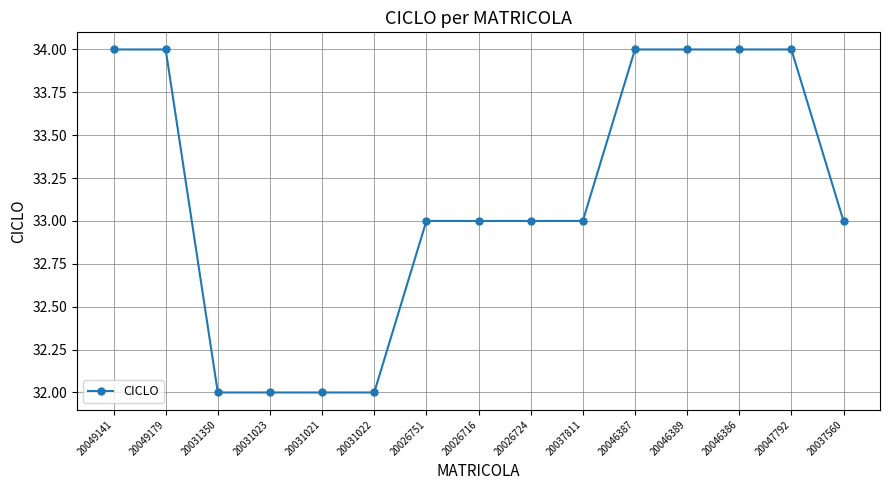

Reading right to left, list all the values displayed in this chart.

20037560=33	20047792=34	20046386=34	20046389=34	20046387=34	20037811=33	20026724=33	20026716=33	20026751=33	20031022=32	20031021=32	20031023=32	20031350=32	20049179=34	20049141=34